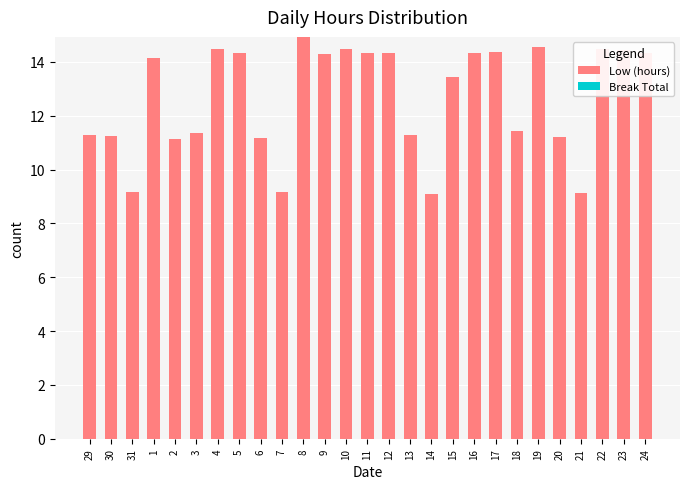

What is the greatest value displayed?

14.9